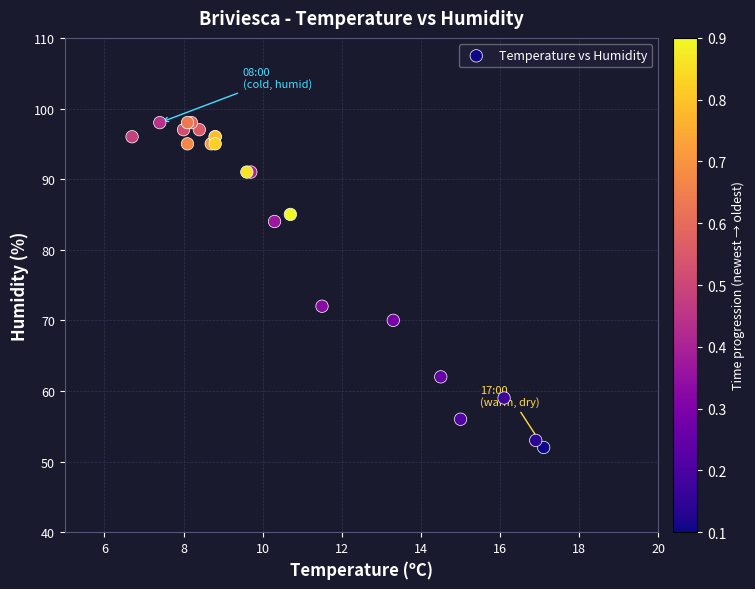

What Y value in the scatter plot is closest to 75?

72